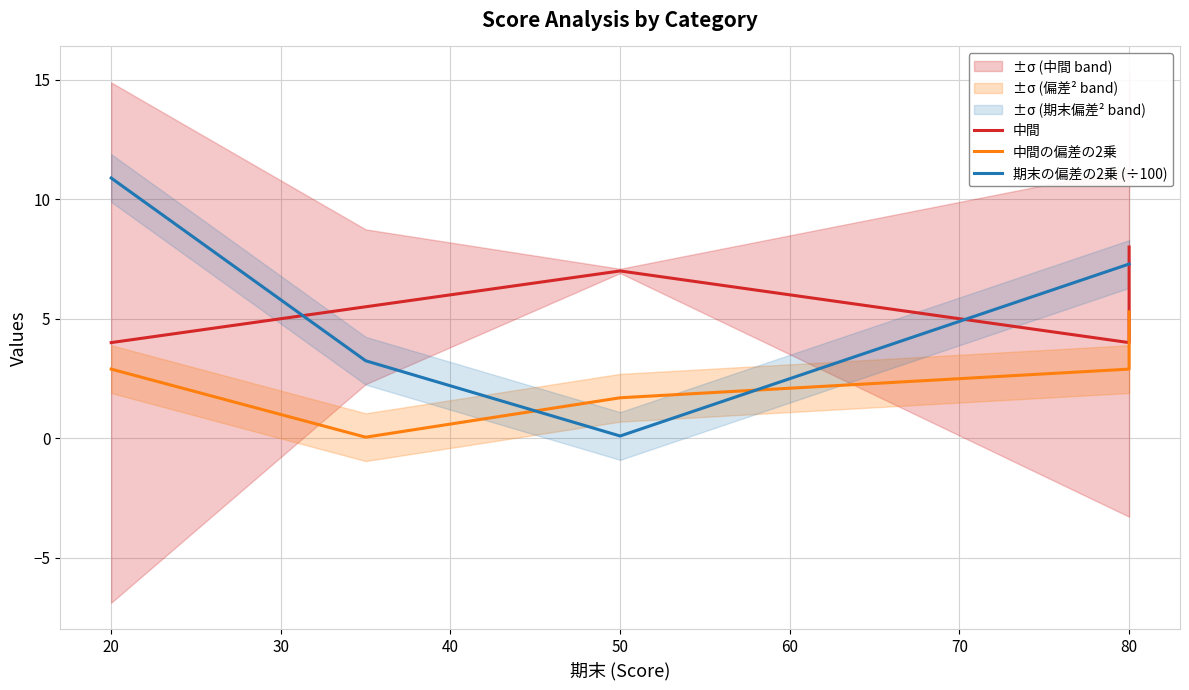

Which series has the largest total across all categories?

期末の偏差の2乗 (÷100)